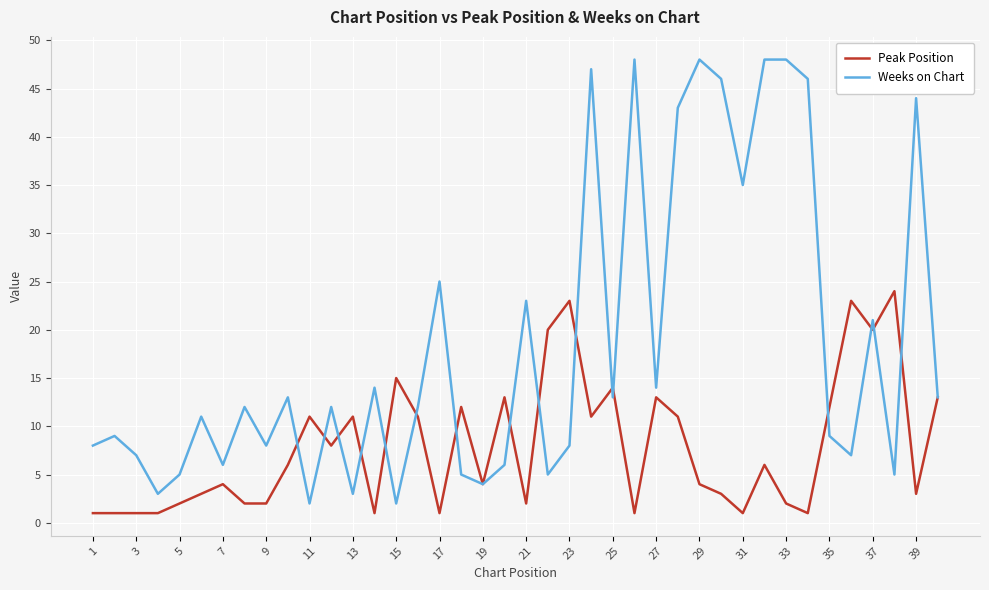

In Peak Position, how many points are higher than both neighbors (excluding endpoints)?

12